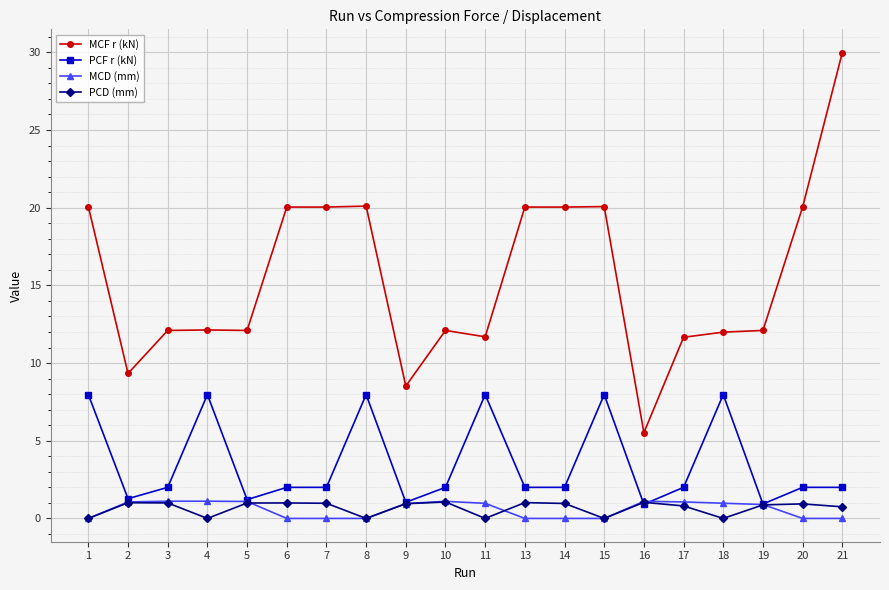

Is this an area chart (filled region under the line)?

No